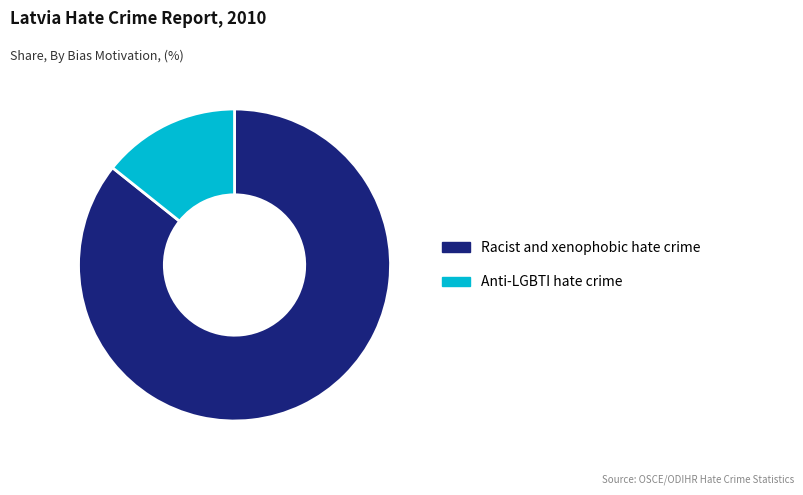

Rank the categories by value from lowest to highest.

Anti-LGBTI hate crime, Racist and xenophobic hate crime